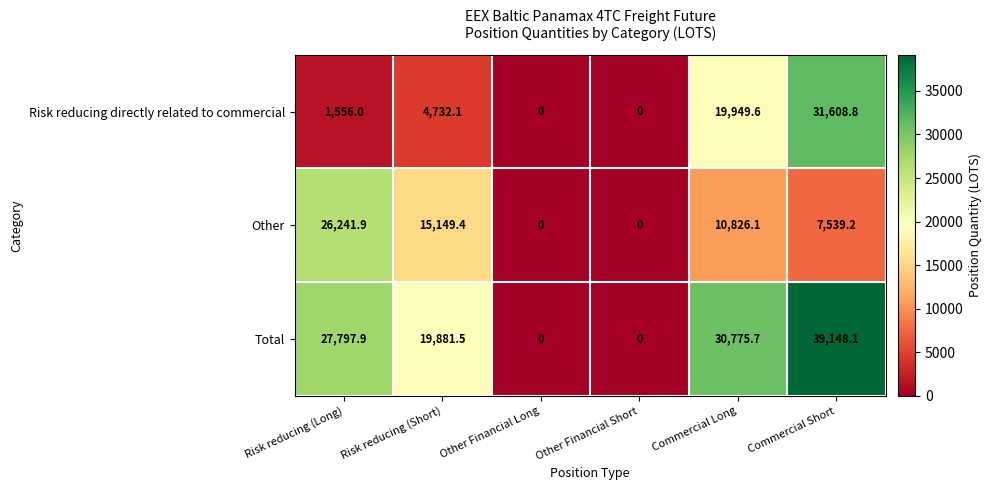

What is the average value of the Other series?

9959.4